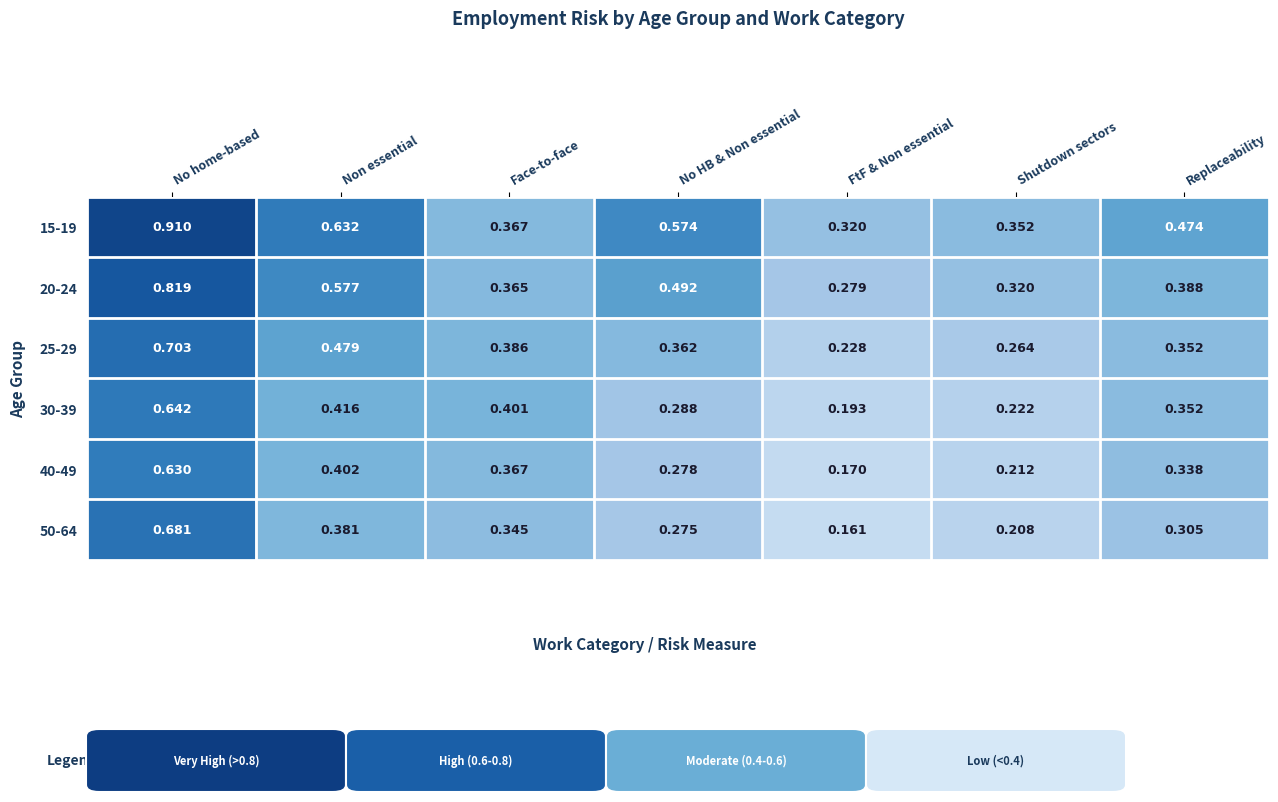

Rank the categories by 25-29 value from lowest to highest.

FtF & Non essential, Shutdown sectors, Replaceability, No HB & Non essential, Face-to-face, Non essential, No home-based